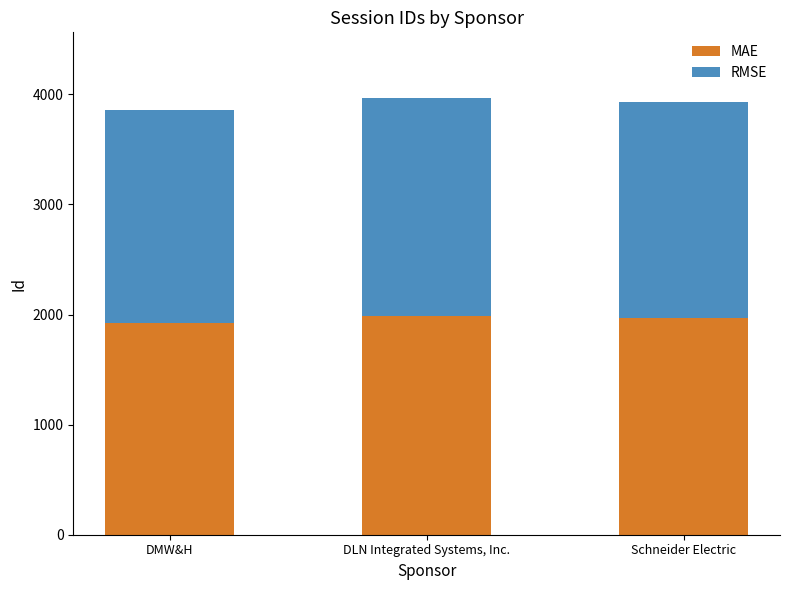

The value of MAE at DMW&H is 1927. True or false?

True